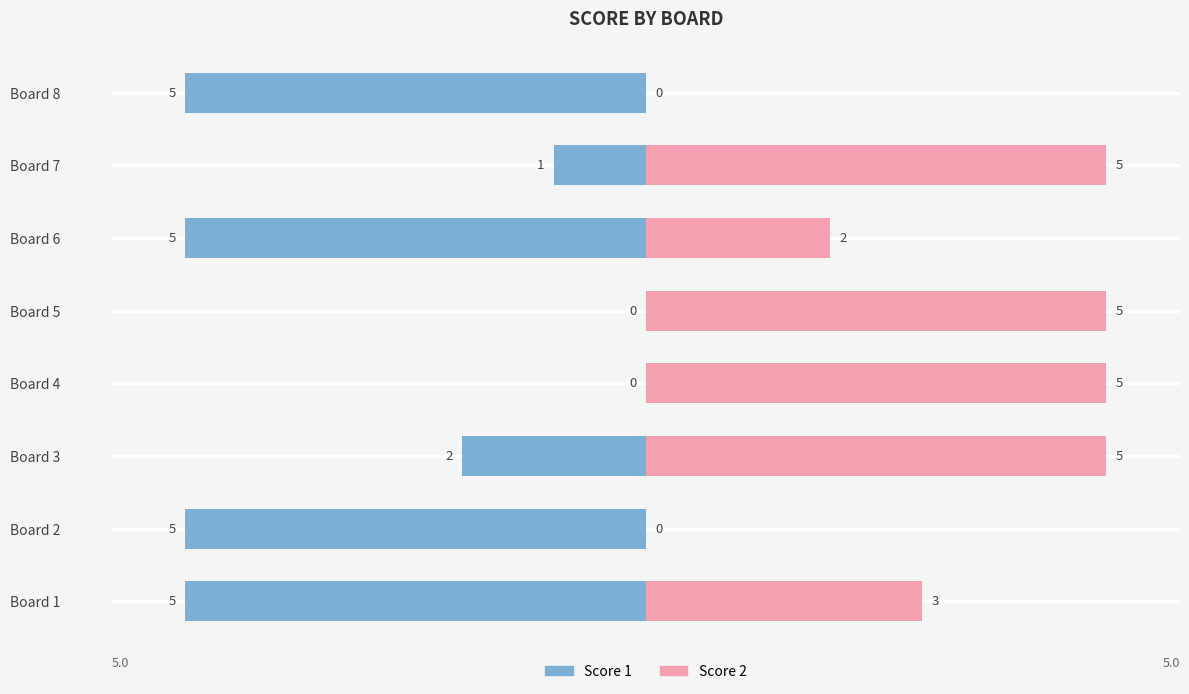

Which series has the largest total across all categories?

Score 2